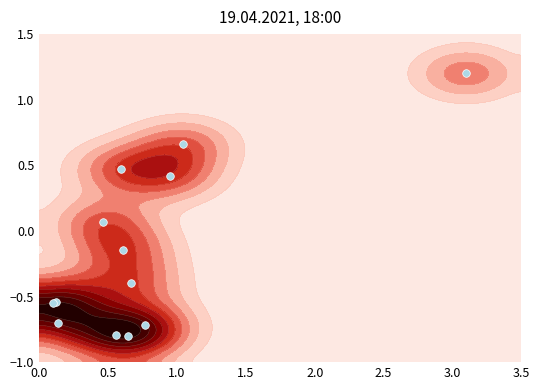

The chart shows a value of 0.6 at 8. True or false?

False